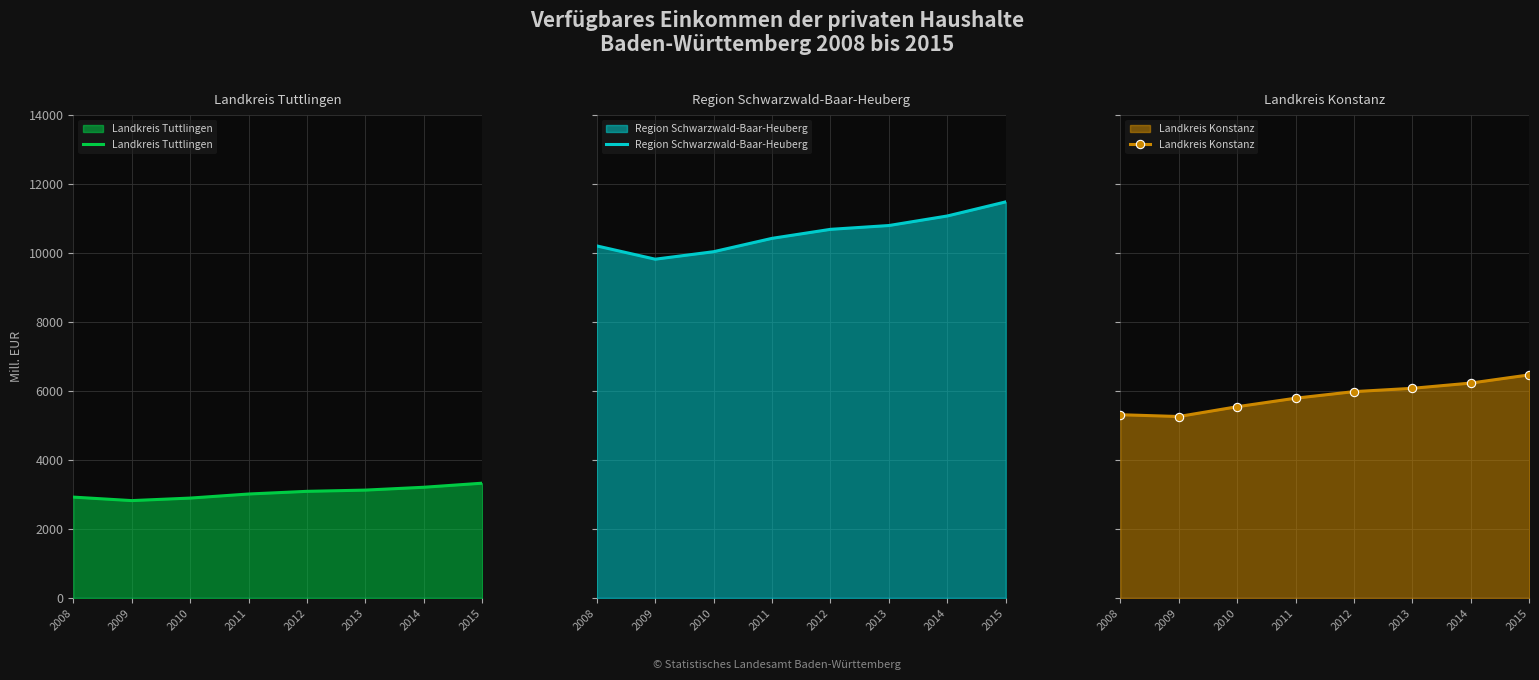

What are all the series names shown in the legend?

Landkreis Tuttlingen, Region Schwarzwald-Baar-Heuberg, Landkreis Konstanz